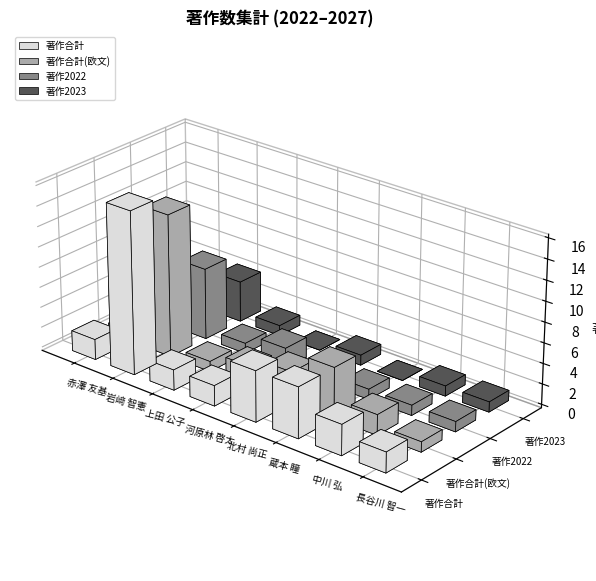

What is the label of the 1st bar from the left?

赤澤 友基